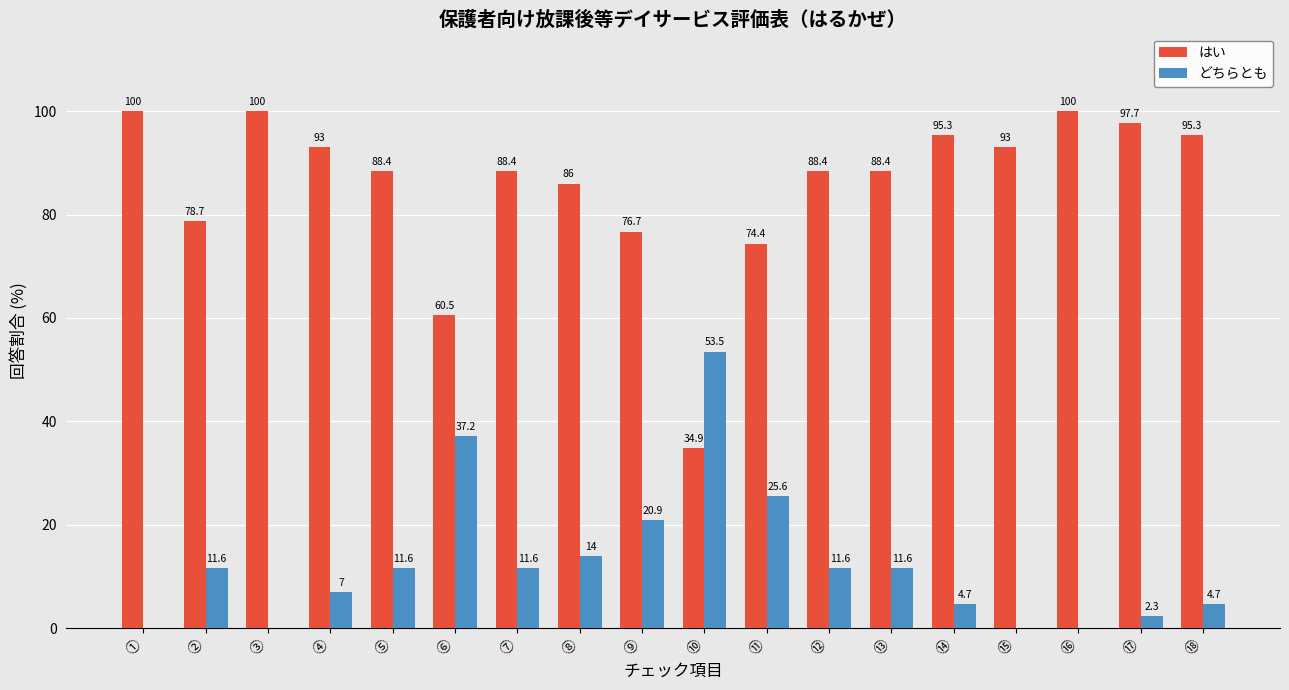

Where does the どちらとも series first go above 11?

②